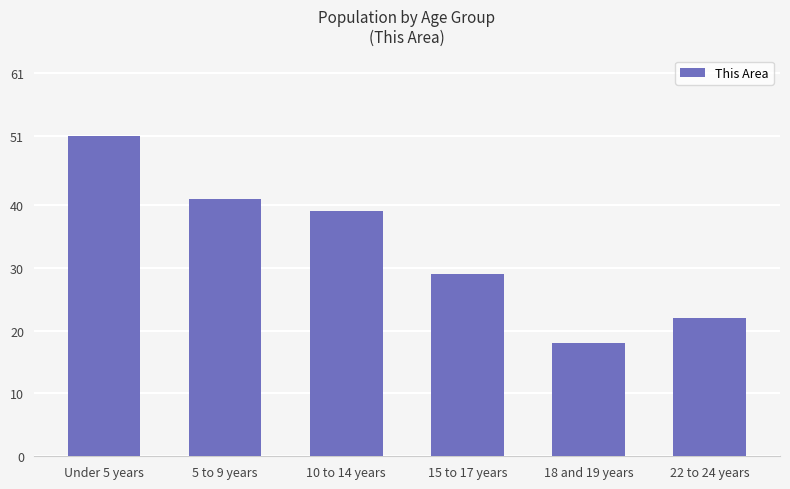

Count the number of data series in this chart.

1